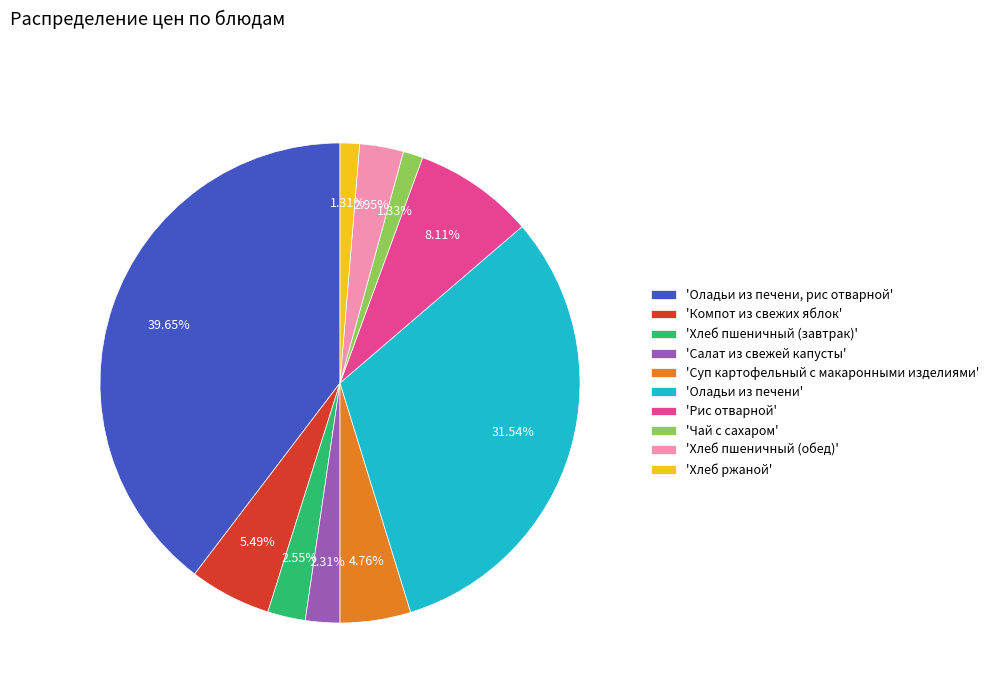

Do 'Чай с сахаром' and 'Оладьи из печени' together represent more than half of the pie?

No